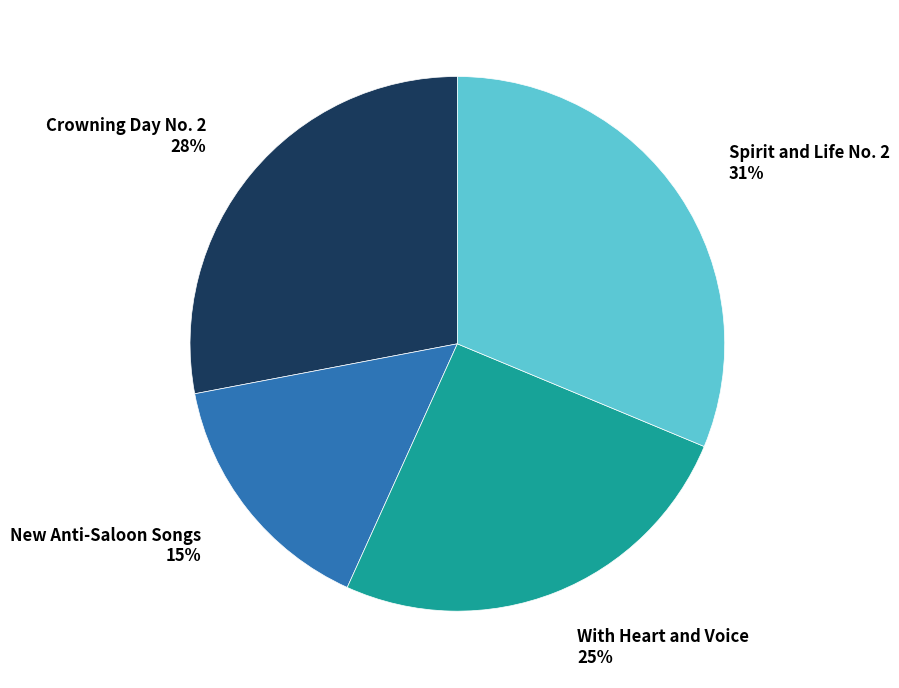

Is there any slice that represents more than half of the pie?

No